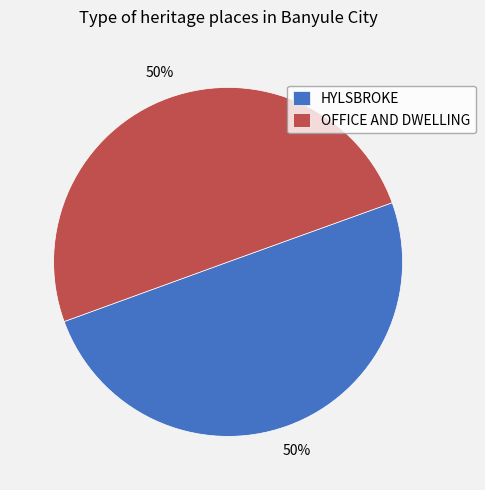

True or false: OFFICE AND DWELLING accounts for 65% of the total.

False